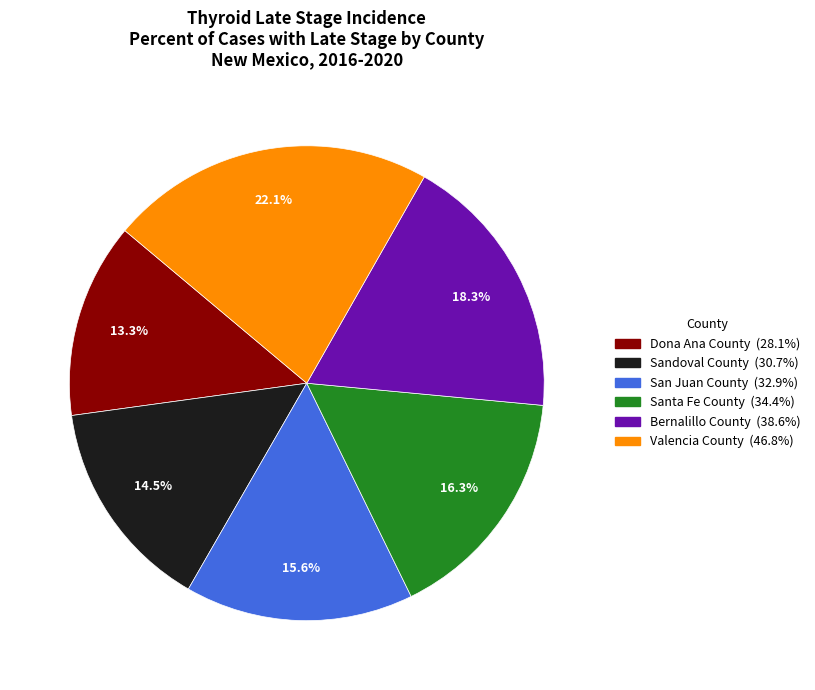

To the nearest percent, what portion does Dona Ana County represent?

13%